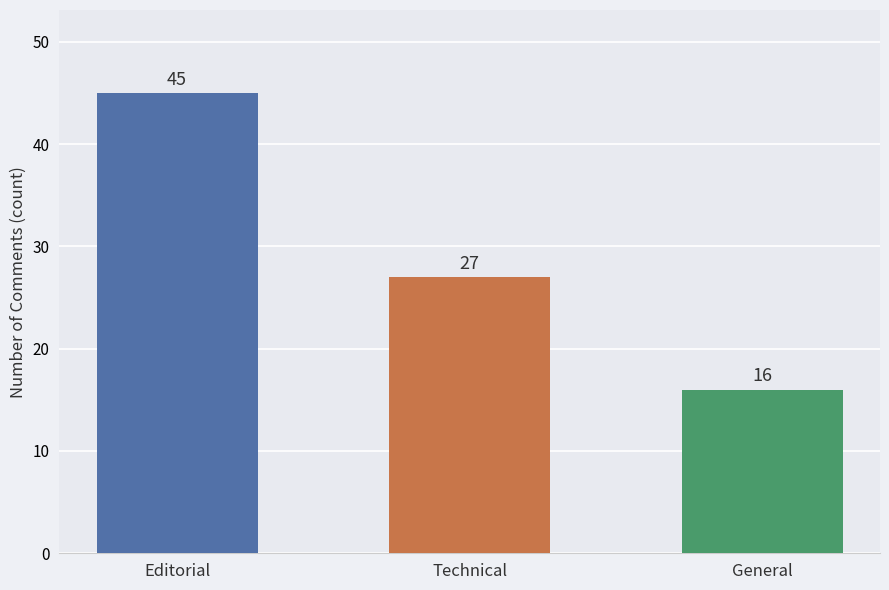

What is the smallest value displayed?

16